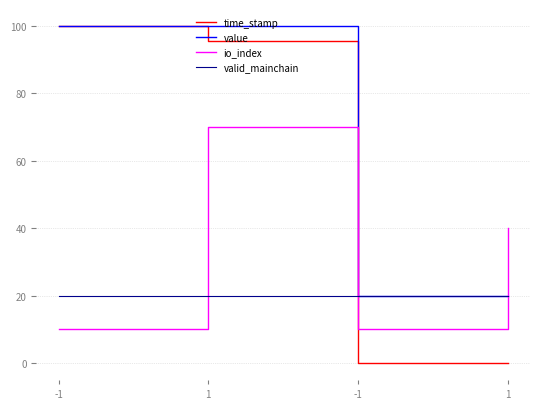

Where do valid_mainchain and time_stamp first cross each other?

1 and -1